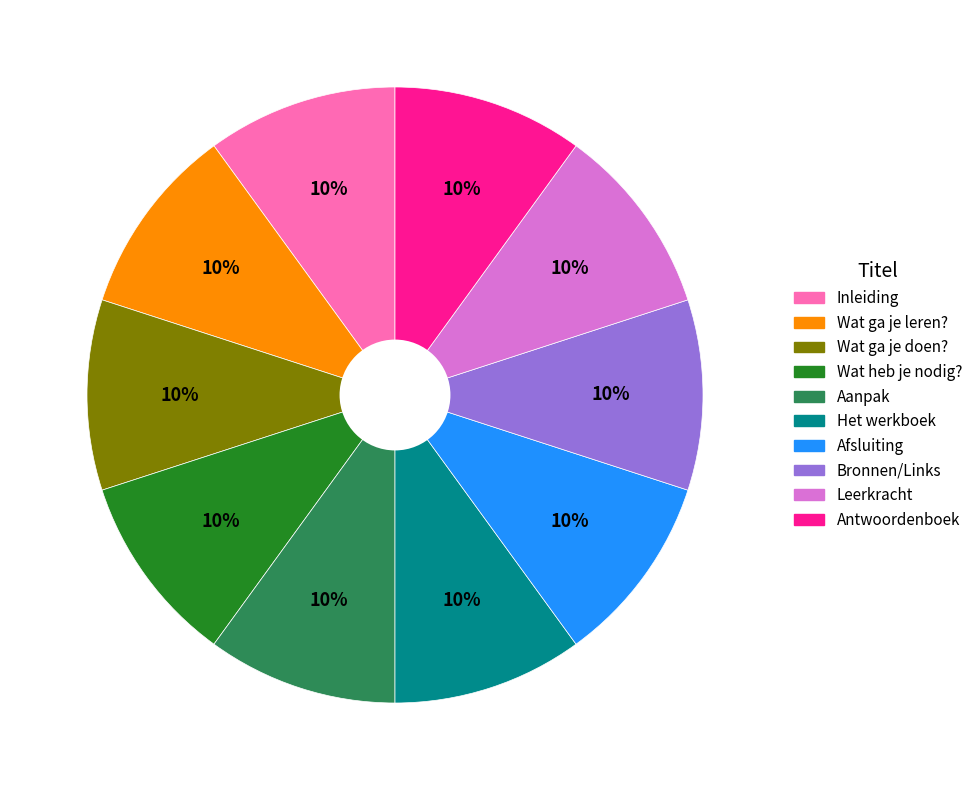

Do Leerkracht and Het werkboek together represent more than half of the pie?

No